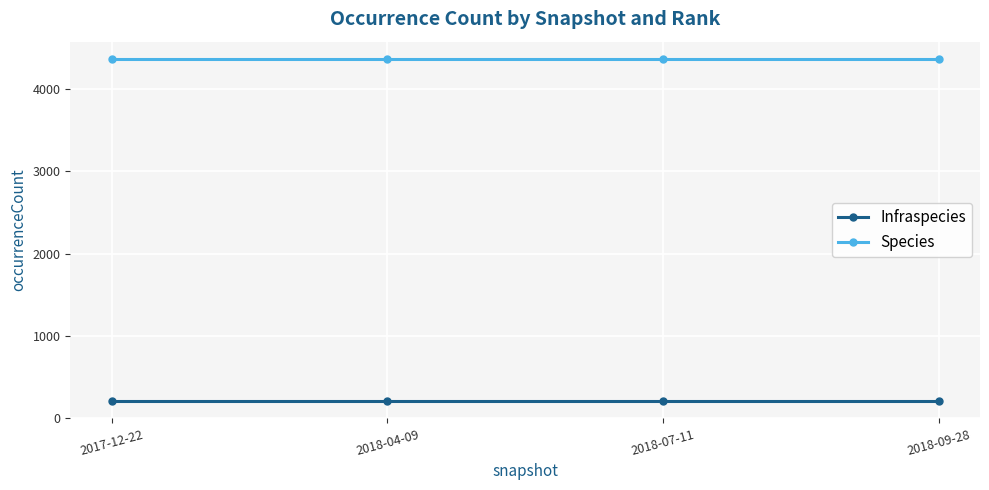

The Infraspecies series shows 206 at 2018-07-11. True or false?

True